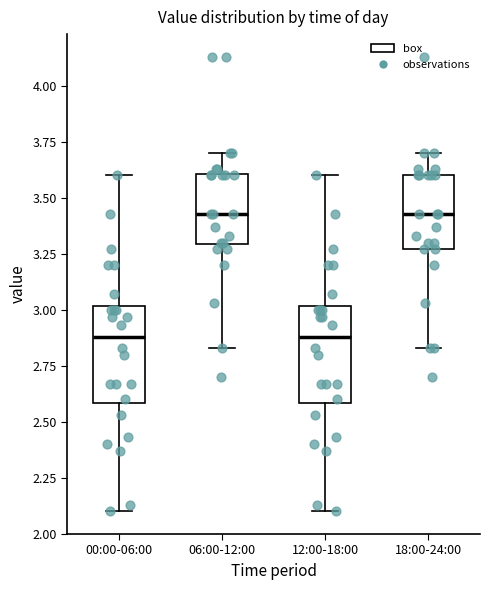

Reading left to right, read every box against the y-axis: the position of its median line, the range the box covers, and the ends of its whiskers. The values are not printed on the chart, so give them approximately, as read against the axis.

00:00-06:00: median 2.90, box 2.60 to 3.00, whiskers 2.10 to 3.60
06:00-12:00: median 3.45, box 3.30 to 3.60, whiskers 2.85 to 3.70
12:00-18:00: median 2.90, box 2.60 to 3.00, whiskers 2.10 to 3.60
18:00-24:00: median 3.45, box 3.25 to 3.60, whiskers 2.85 to 3.70